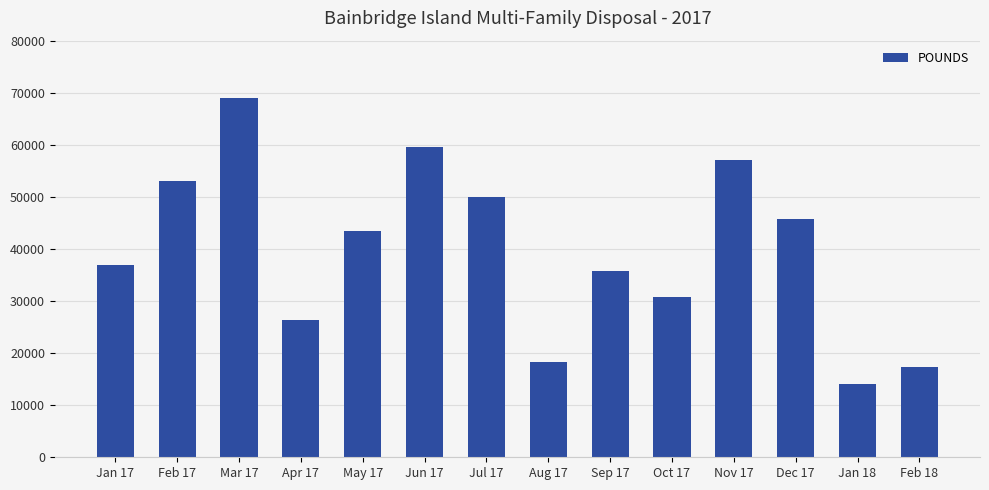

How many categories are shown in the chart?

14